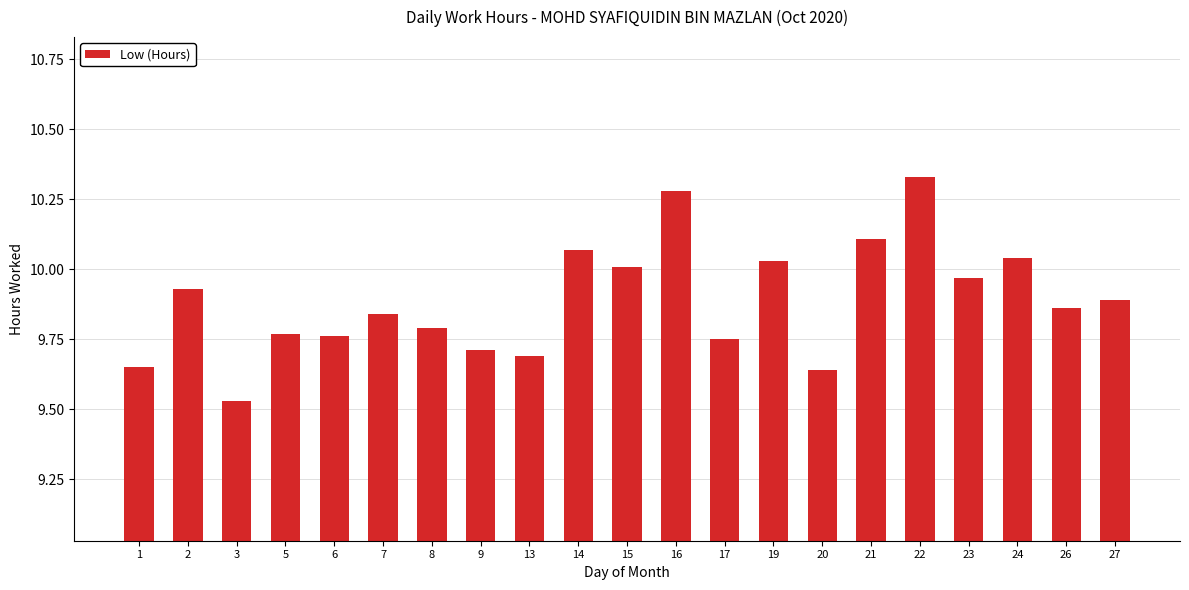

Approximately how many times larger is the value at 1 compared to 16?

0.9